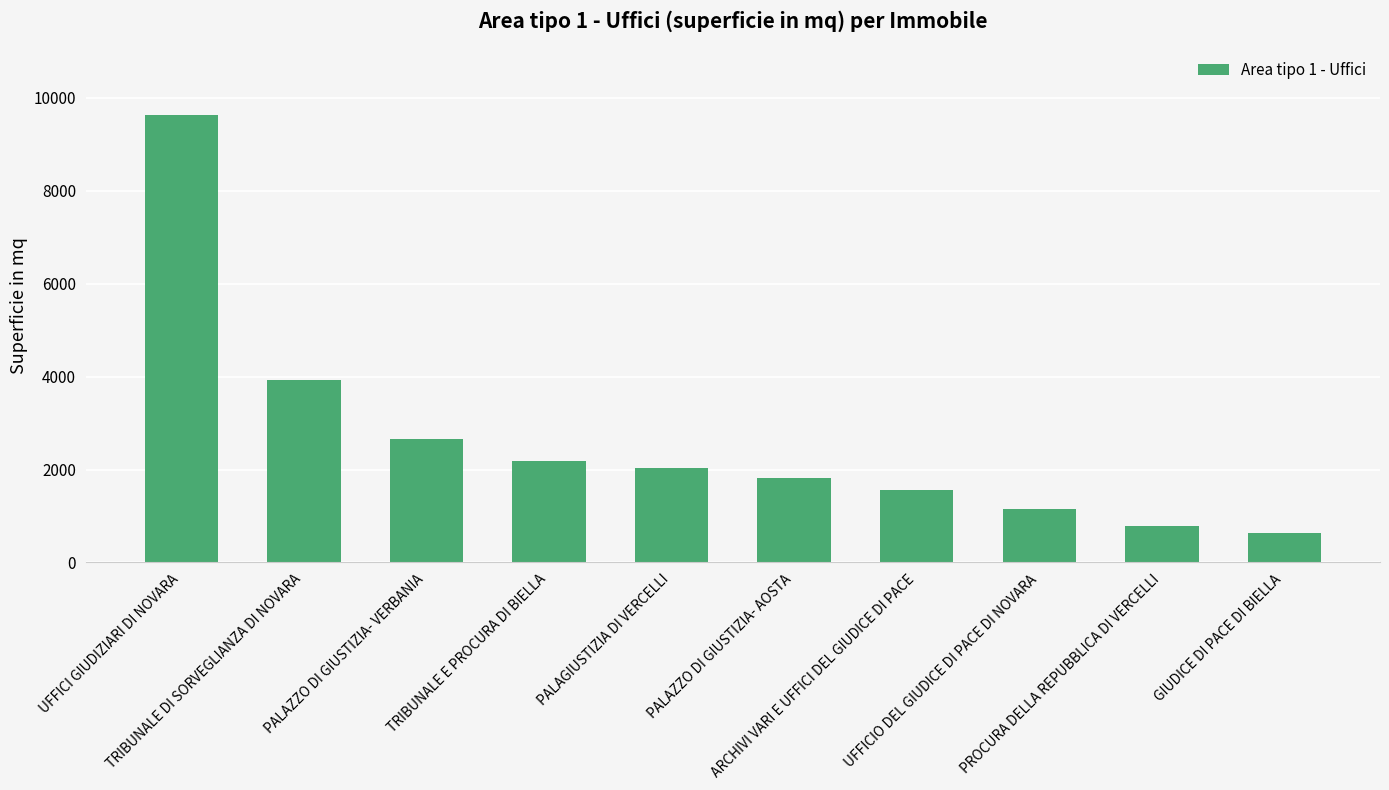

Are the bars horizontal?

No